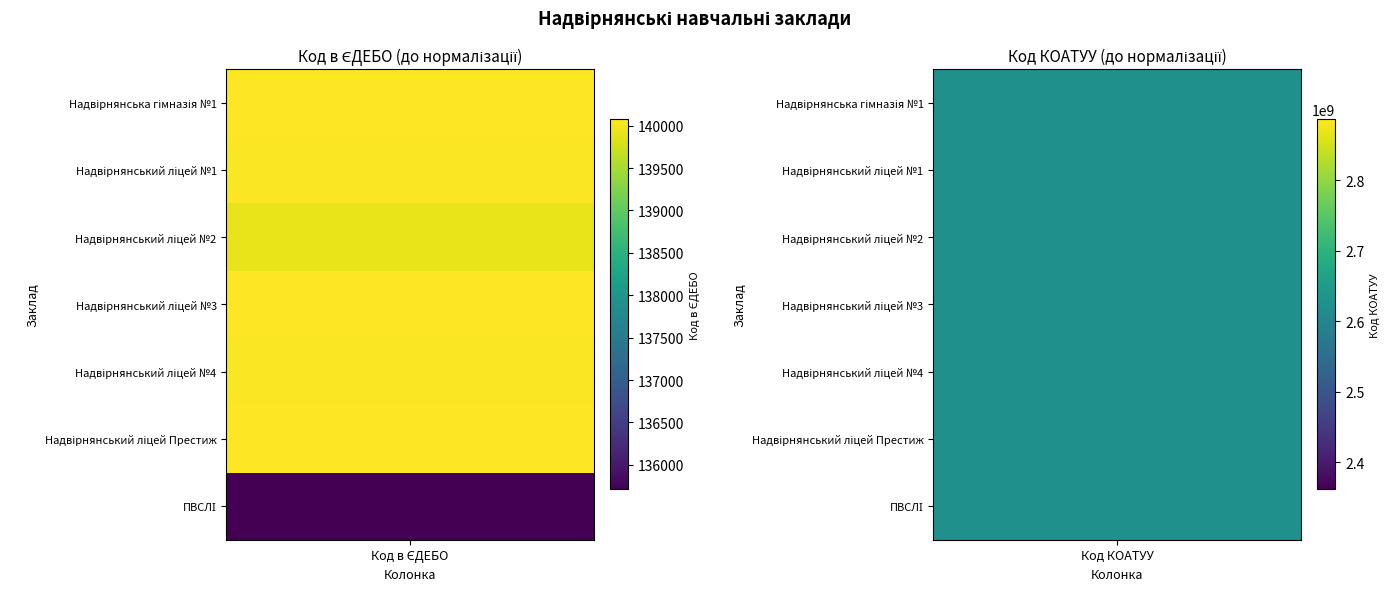

The Надвірнянський ліцей №4 series shows 1811292628 at 1. True or false?

False